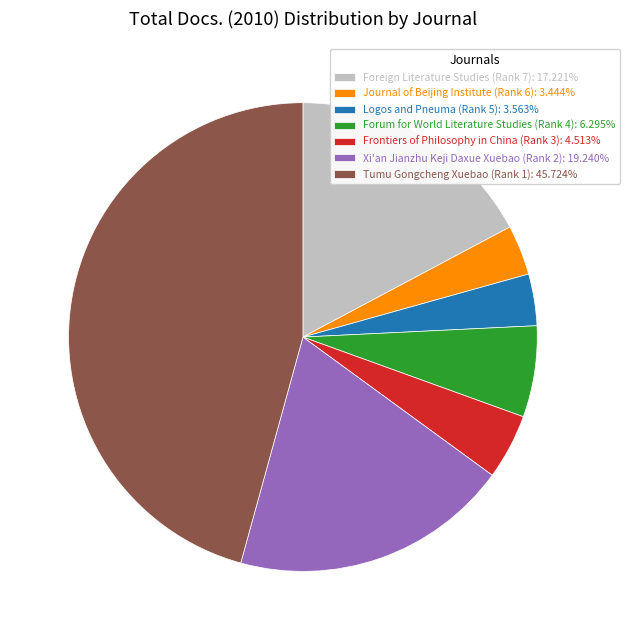

The Tumu Gongcheng Xuebao (Rank 1) slice represents 46% of the pie. True or false?

True